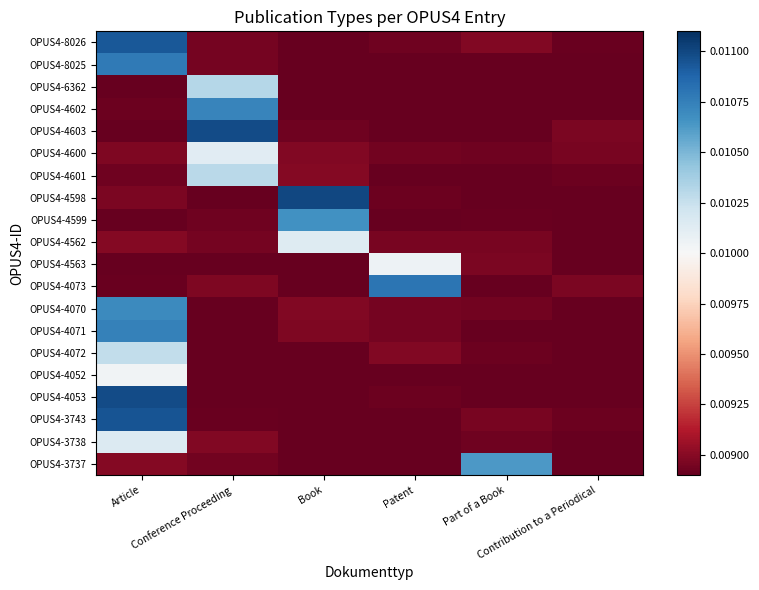

Reading left to right, transcribe all the data shown in this chart.

OPUS4-8026: Article=0.0	Conference Proceeding=0.0	Book=0.0	Patent=0.0	Part of a Book=0.0	Contribution to a Periodical=0.0
OPUS4-8025: Article=0.0	Conference Proceeding=0.0	Book=0.0	Patent=0.0	Part of a Book=0.0	Contribution to a Periodical=0.0
OPUS4-6362: Article=0.0	Conference Proceeding=0.0	Book=0.0	Patent=0.0	Part of a Book=0.0	Contribution to a Periodical=0.0
OPUS4-4602: Article=0.0	Conference Proceeding=0.0	Book=0.0	Patent=0.0	Part of a Book=0.0	Contribution to a Periodical=0.0
OPUS4-4603: Article=0.0	Conference Proceeding=0.0	Book=0.0	Patent=0.0	Part of a Book=0.0	Contribution to a Periodical=0.0
OPUS4-4600: Article=0.0	Conference Proceeding=0.0	Book=0.0	Patent=0.0	Part of a Book=0.0	Contribution to a Periodical=0.0
OPUS4-4601: Article=0.0	Conference Proceeding=0.0	Book=0.0	Patent=0.0	Part of a Book=0.0	Contribution to a Periodical=0.0
OPUS4-4598: Article=0.0	Conference Proceeding=0.0	Book=0.0	Patent=0.0	Part of a Book=0.0	Contribution to a Periodical=0.0
OPUS4-4599: Article=0.0	Conference Proceeding=0.0	Book=0.0	Patent=0.0	Part of a Book=0.0	Contribution to a Periodical=0.0
OPUS4-4562: Article=0.0	Conference Proceeding=0.0	Book=0.0	Patent=0.0	Part of a Book=0.0	Contribution to a Periodical=0.0
OPUS4-4563: Article=0.0	Conference Proceeding=0.0	Book=0.0	Patent=0.0	Part of a Book=0.0	Contribution to a Periodical=0.0
OPUS4-4073: Article=0.0	Conference Proceeding=0.0	Book=0.0	Patent=0.0	Part of a Book=0.0	Contribution to a Periodical=0.0
OPUS4-4070: Article=0.0	Conference Proceeding=0.0	Book=0.0	Patent=0.0	Part of a Book=0.0	Contribution to a Periodical=0.0
OPUS4-4071: Article=0.0	Conference Proceeding=0.0	Book=0.0	Patent=0.0	Part of a Book=0.0	Contribution to a Periodical=0.0
OPUS4-4072: Article=0.0	Conference Proceeding=0.0	Book=0.0	Patent=0.0	Part of a Book=0.0	Contribution to a Periodical=0.0
OPUS4-4052: Article=0.0	Conference Proceeding=0.0	Book=0.0	Patent=0.0	Part of a Book=0.0	Contribution to a Periodical=0.0
OPUS4-4053: Article=0.0	Conference Proceeding=0.0	Book=0.0	Patent=0.0	Part of a Book=0.0	Contribution to a Periodical=0.0
OPUS4-3743: Article=0.0	Conference Proceeding=0.0	Book=0.0	Patent=0.0	Part of a Book=0.0	Contribution to a Periodical=0.0
OPUS4-3738: Article=0.0	Conference Proceeding=0.0	Book=0.0	Patent=0.0	Part of a Book=0.0	Contribution to a Periodical=0.0
OPUS4-3737: Article=0.0	Conference Proceeding=0.0	Book=0.0	Patent=0.0	Part of a Book=0.0	Contribution to a Periodical=0.0